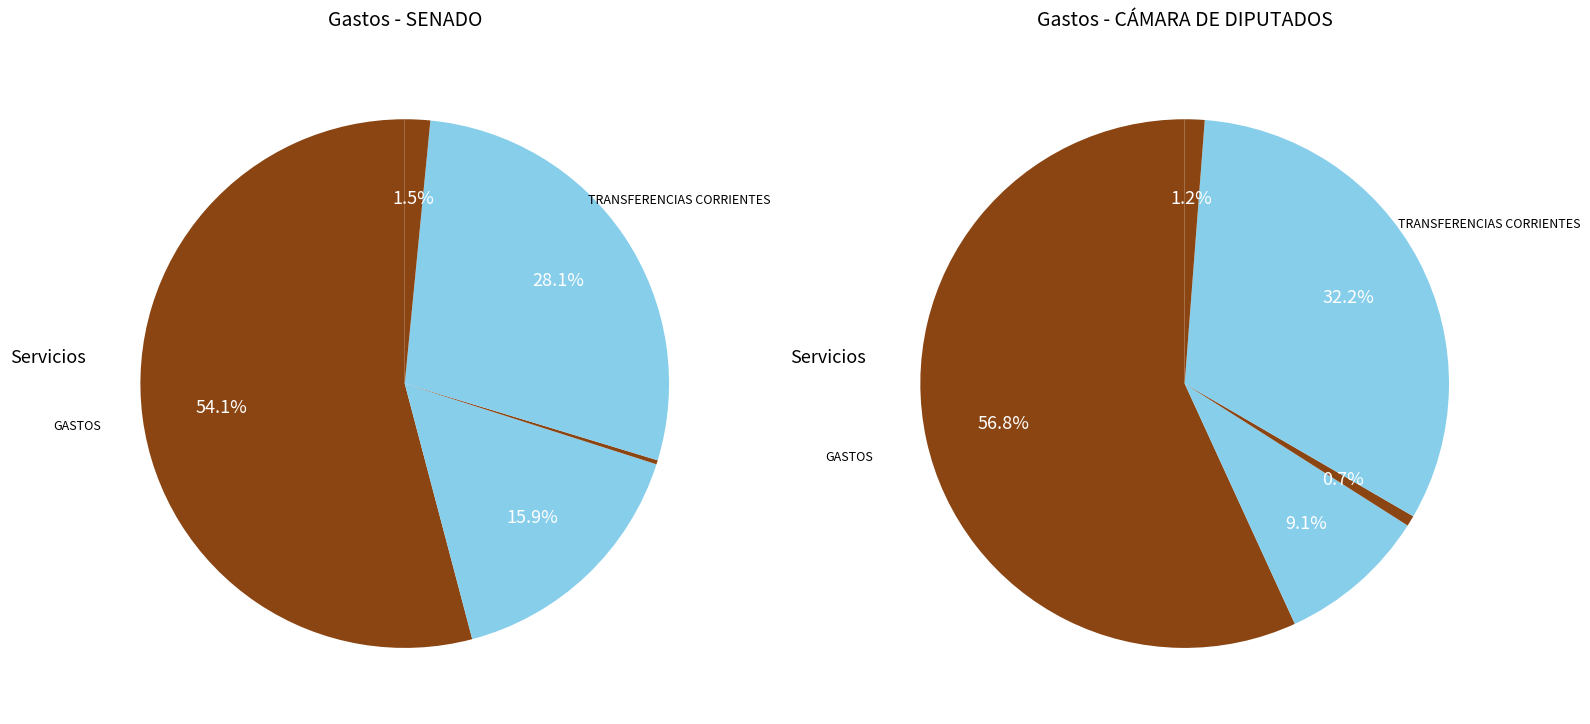

Is it true that TRANSFERENCIAS CORRIENTES is 17% of the pie?

False